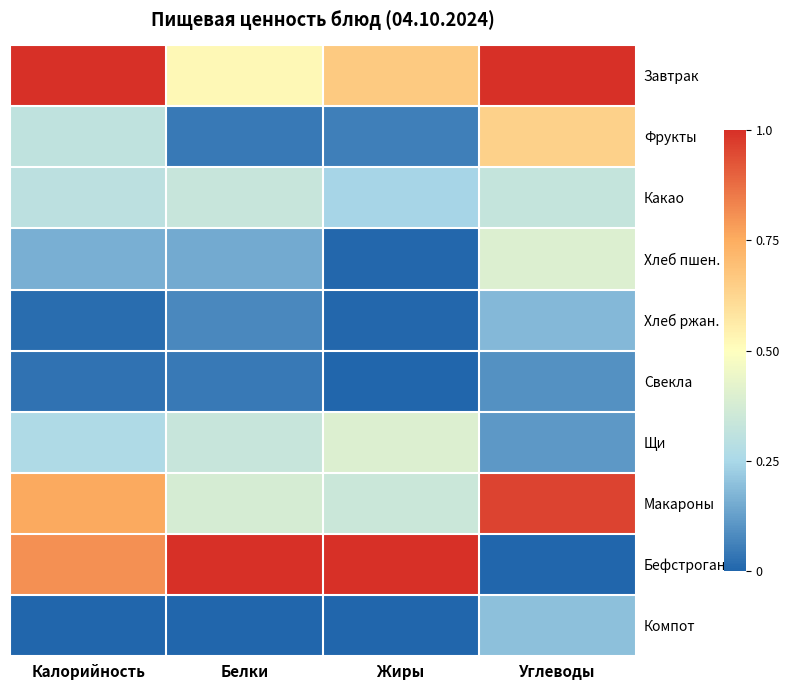

Between Белки and Калорийность, which is larger?

Калорийность